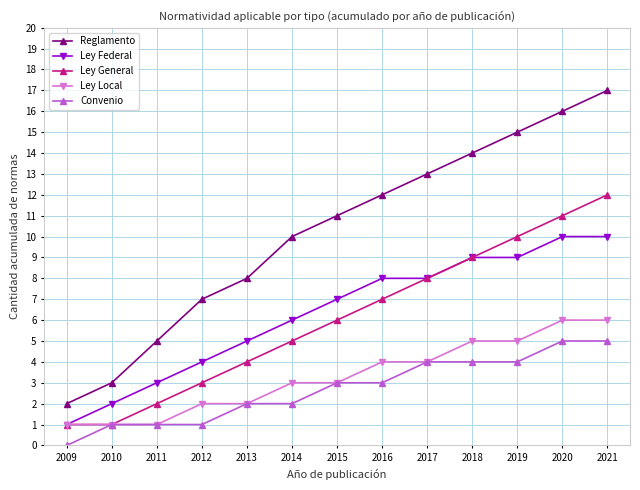

How many lines are shown in the chart?

5